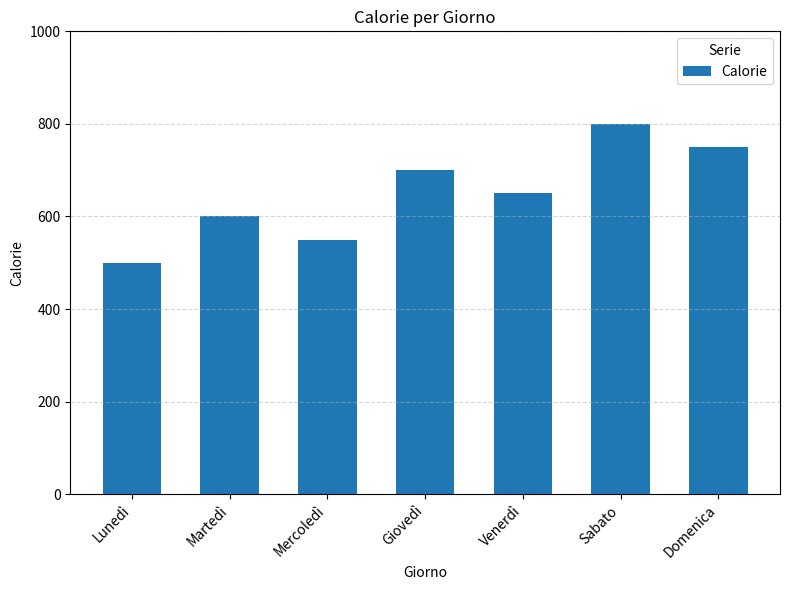

At which category does the chart reach its minimum across all series?

Lunedì